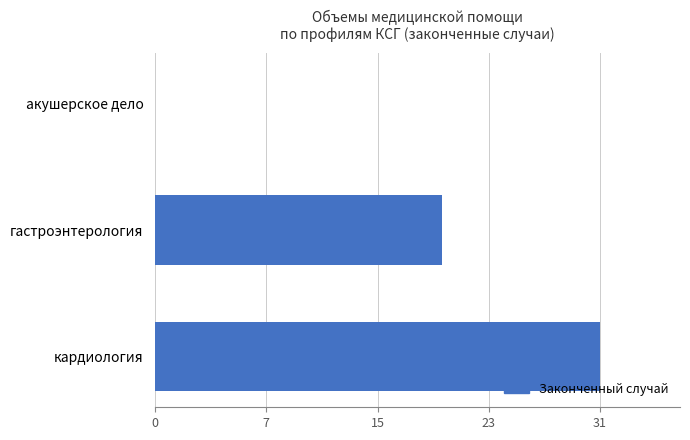

What is the sum of all values?

51